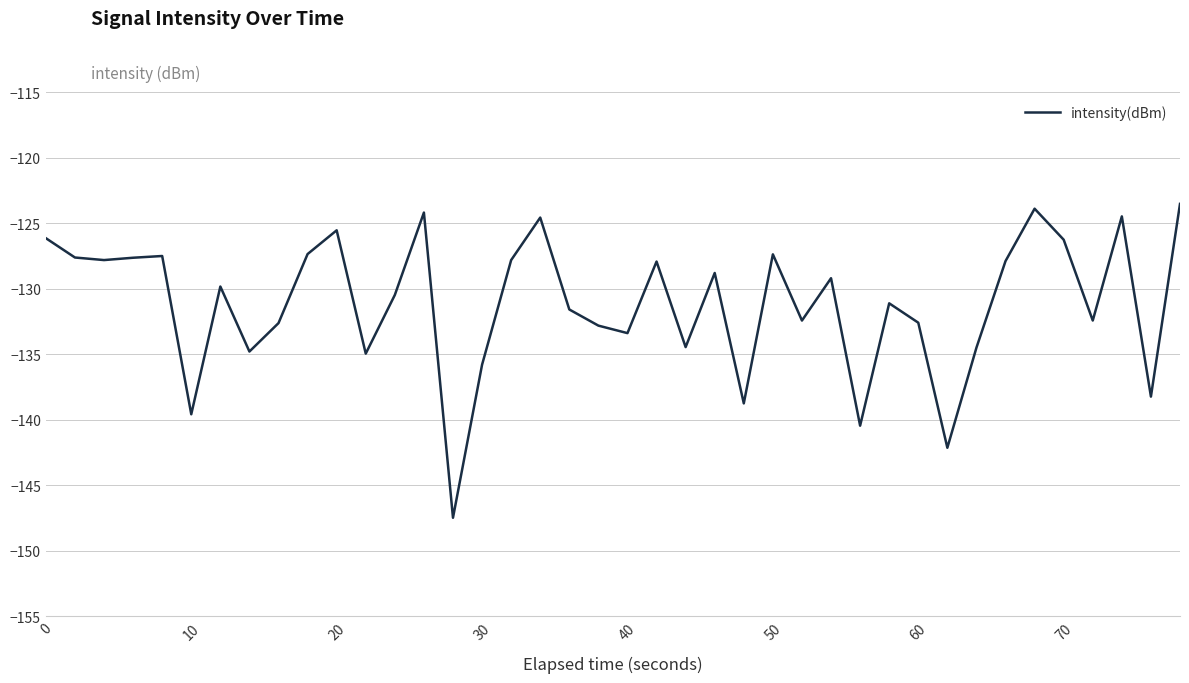

What is the difference between the maximum and minimum values?

24.0